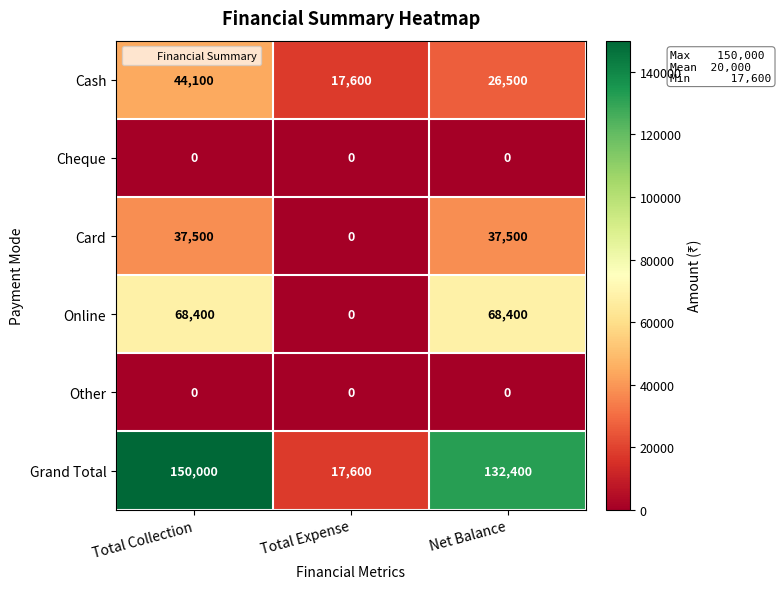

Which label corresponds to the largest value in the chart?

Total Collection